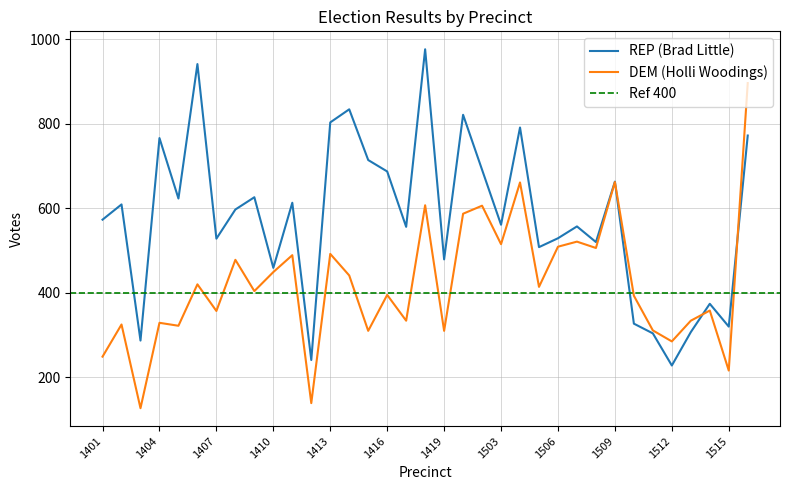

Does the chart display data point markers on the line(s)?

No